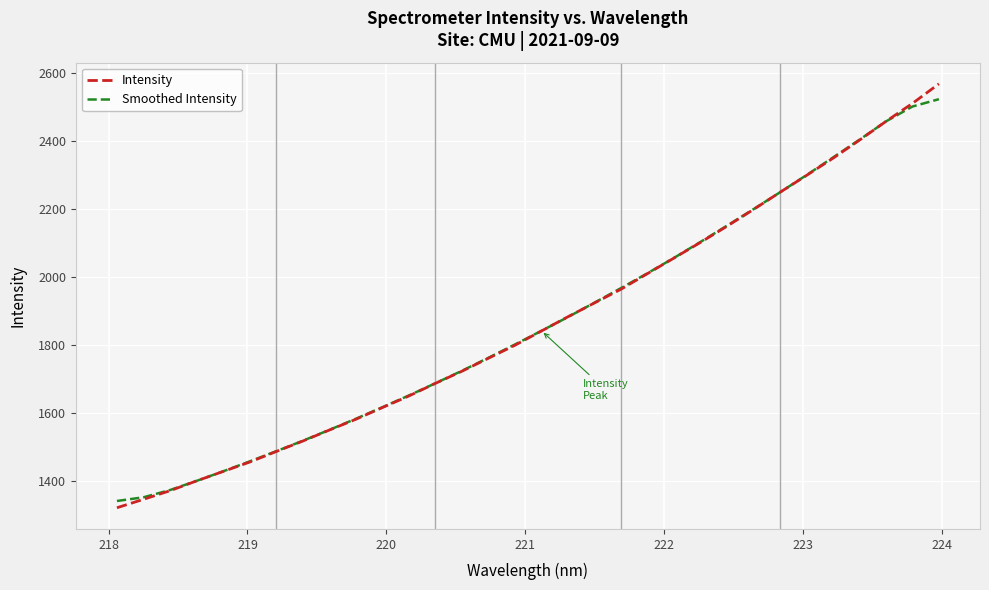

True or false: Smoothed Intensity has more than 2 points higher than both neighbors.

False